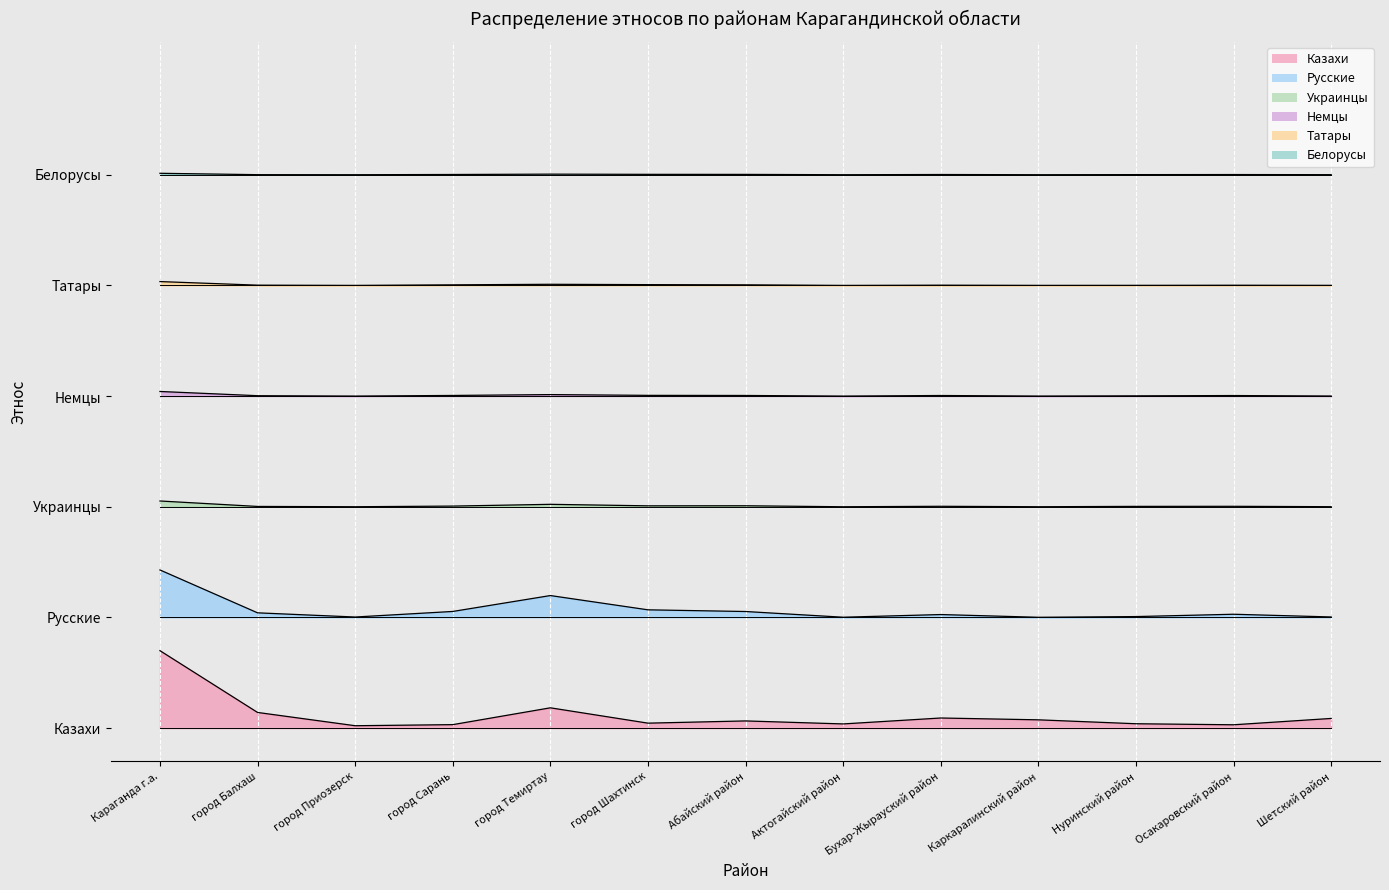

How many data points does each series have?

13